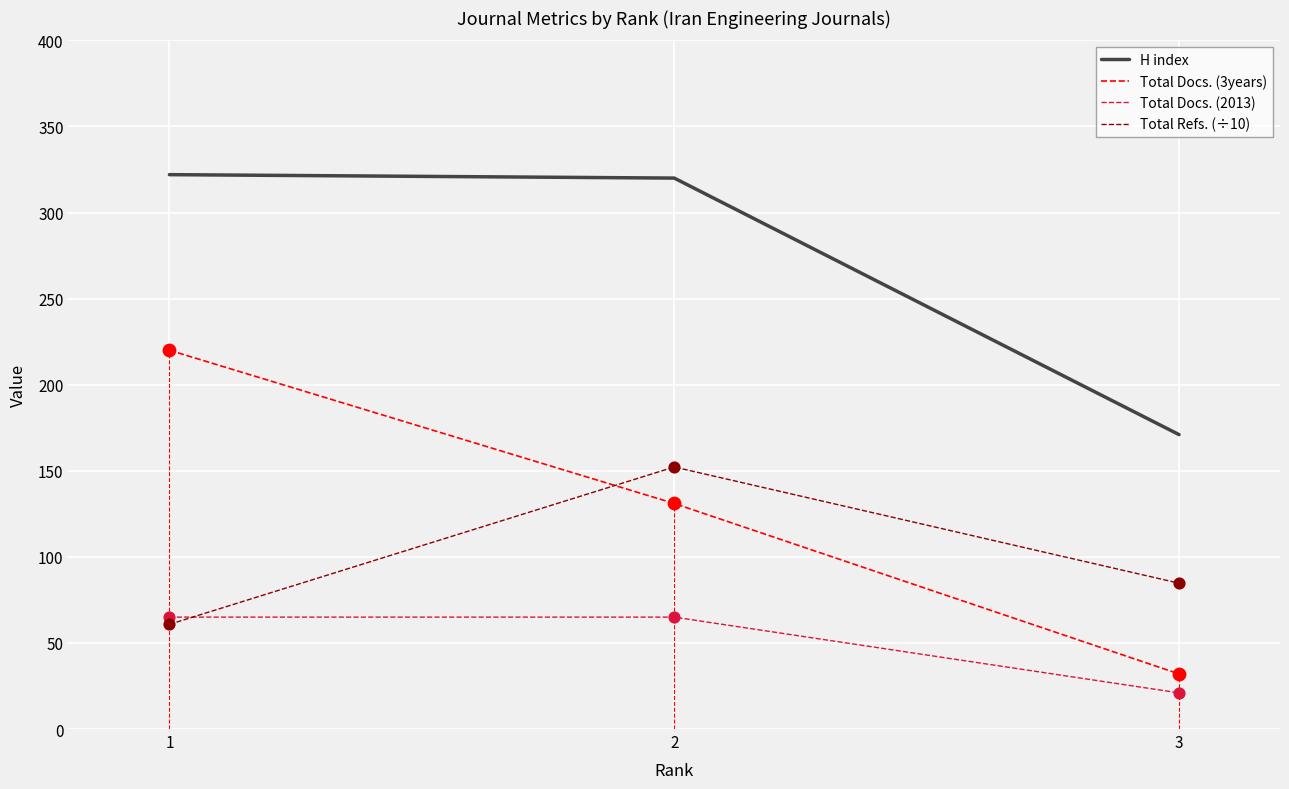

Which series has the largest range (max minus min)?

Total Docs. (3years)